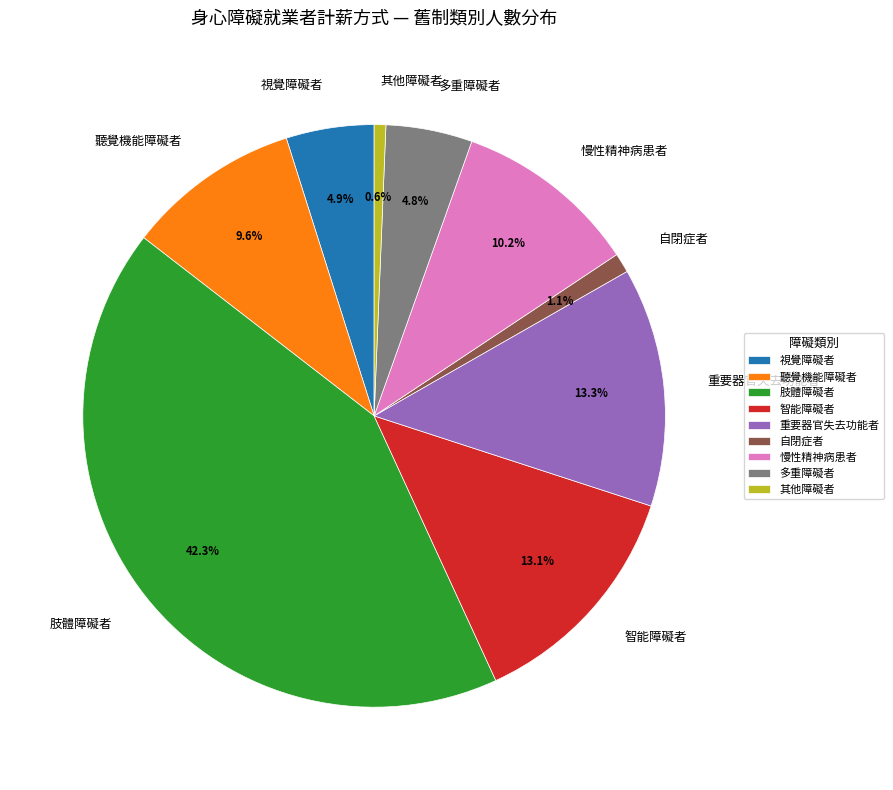

What percentage is NOT represented by 慢性精神病患者?

89.8%